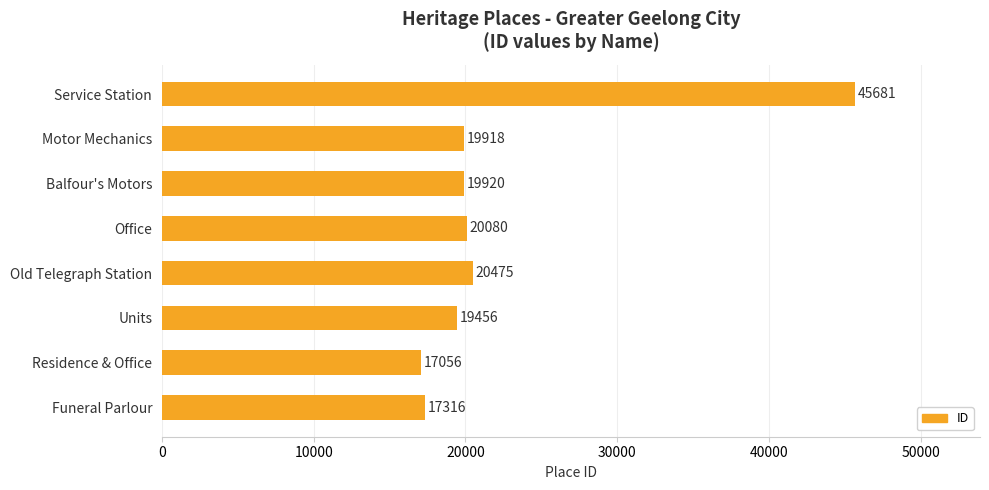

What is the ratio of the value at Old Telegraph Station to the value at Funeral Parlour?

1.2